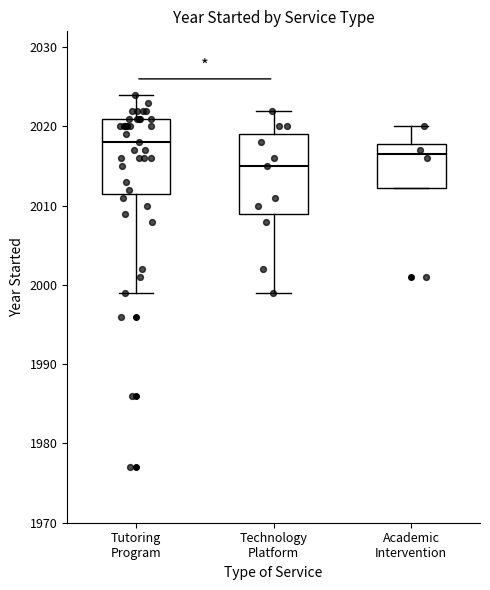

Reading left to right, transcribe this box plot: for each box, give where its median line is, the range the box spans, and where its two whiskers end, as read against the y-axis. The values are not printed on the chart, so give them approximately, as read against the axis.

Tutoring Program: median 2018, box 2012 to 2021, whiskers 1999 to 2024
Technology Platform: median 2015, box 2009 to 2019, whiskers 1999 to 2022
Academic Intervention: median 2017, box 2012 to 2018, whiskers 2012 to 2020